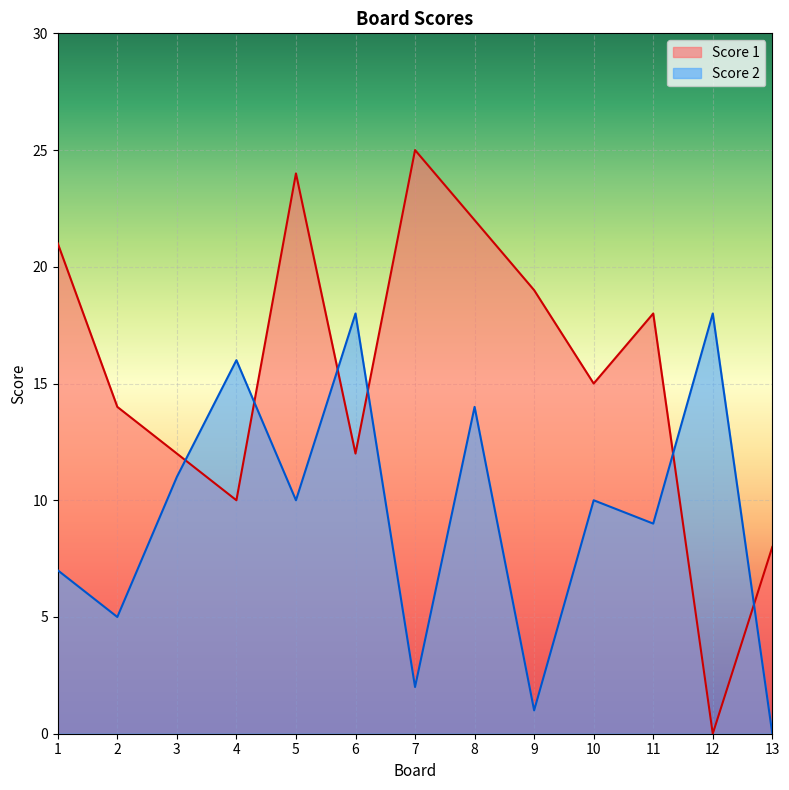

What is the difference between the second highest and second lowest values in the Score 1 series?

16